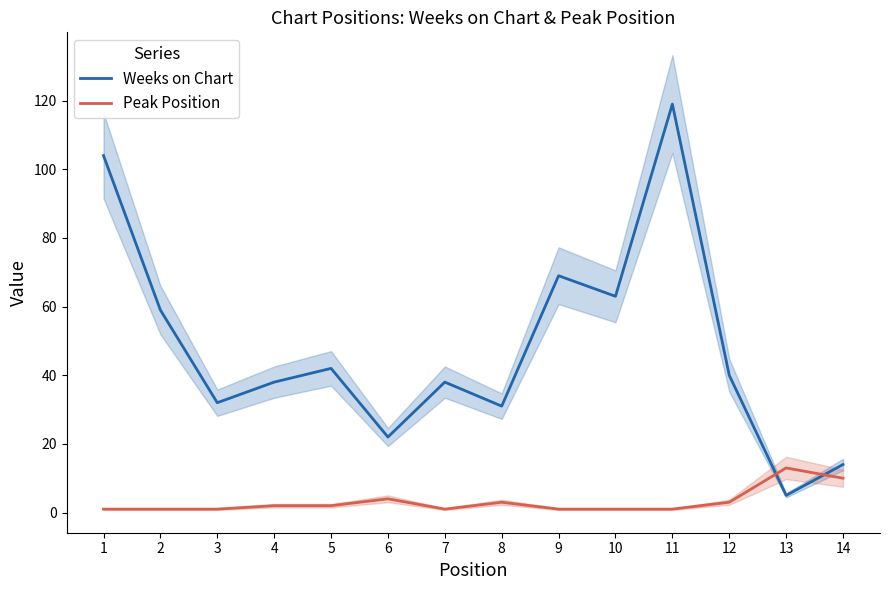

Which has a higher value, 1 or 5?

1